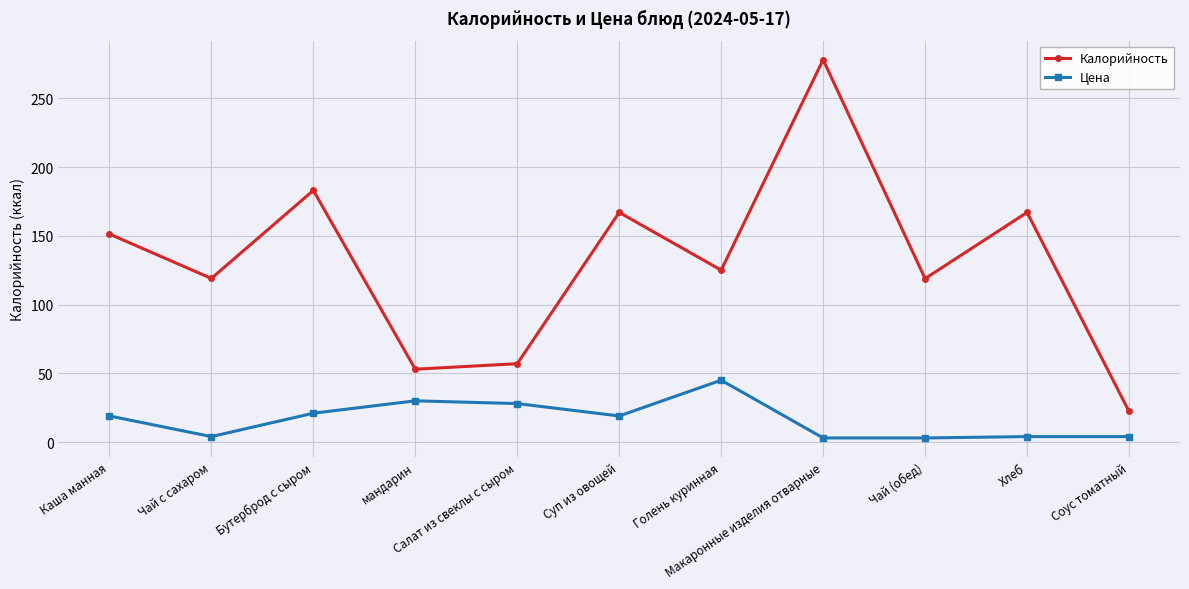

What is the greatest value displayed?

278.0